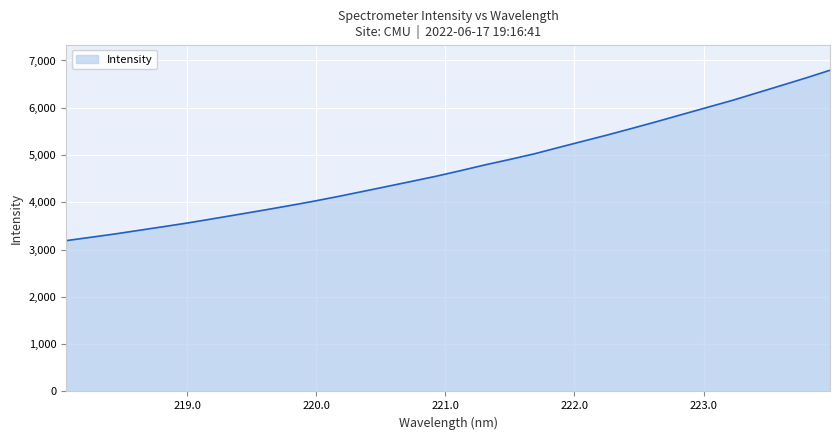

How many series are shown in this chart?

1